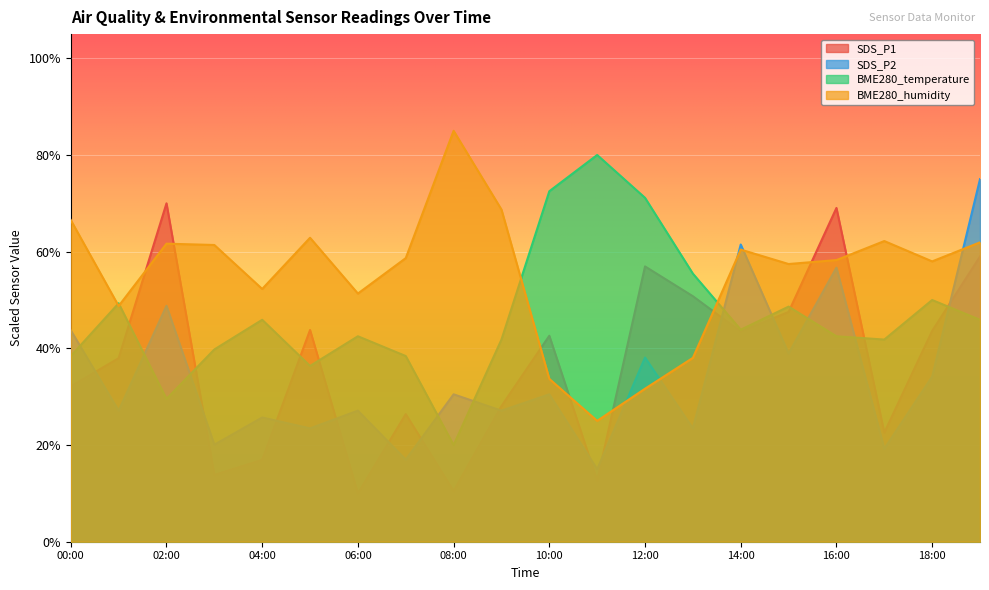

What position from the left is 08:00?

9